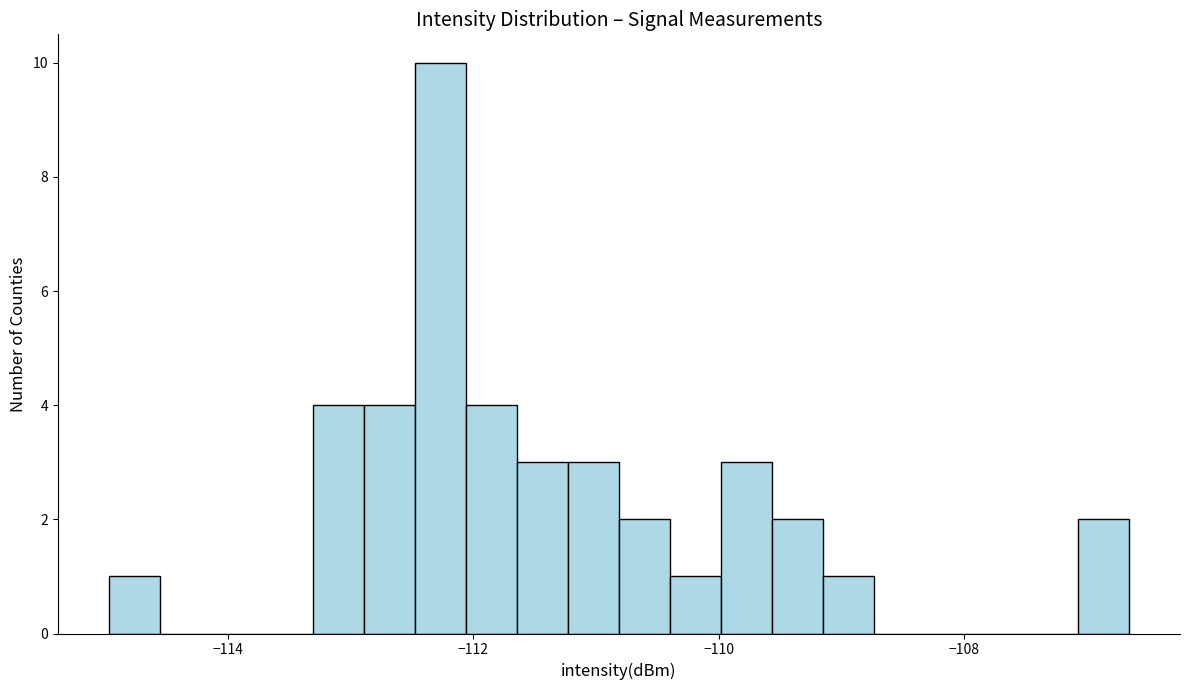

Read against the x-axis, roughly where is the centre of the tallest bar?

-112.2